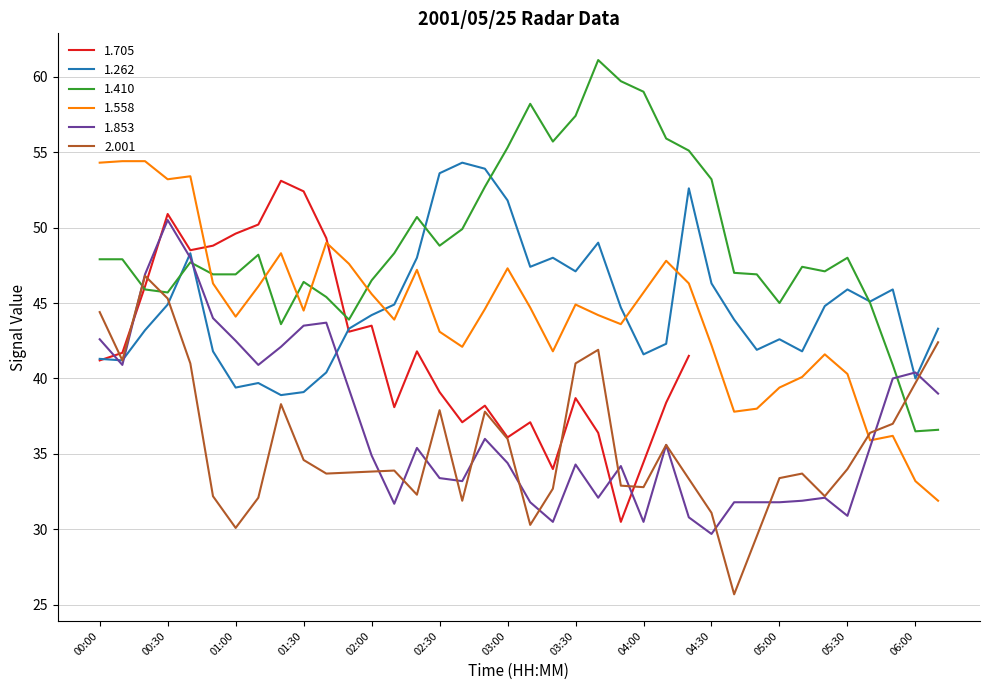

The 1.558 series shows 44.9 at 03:30. True or false?

True